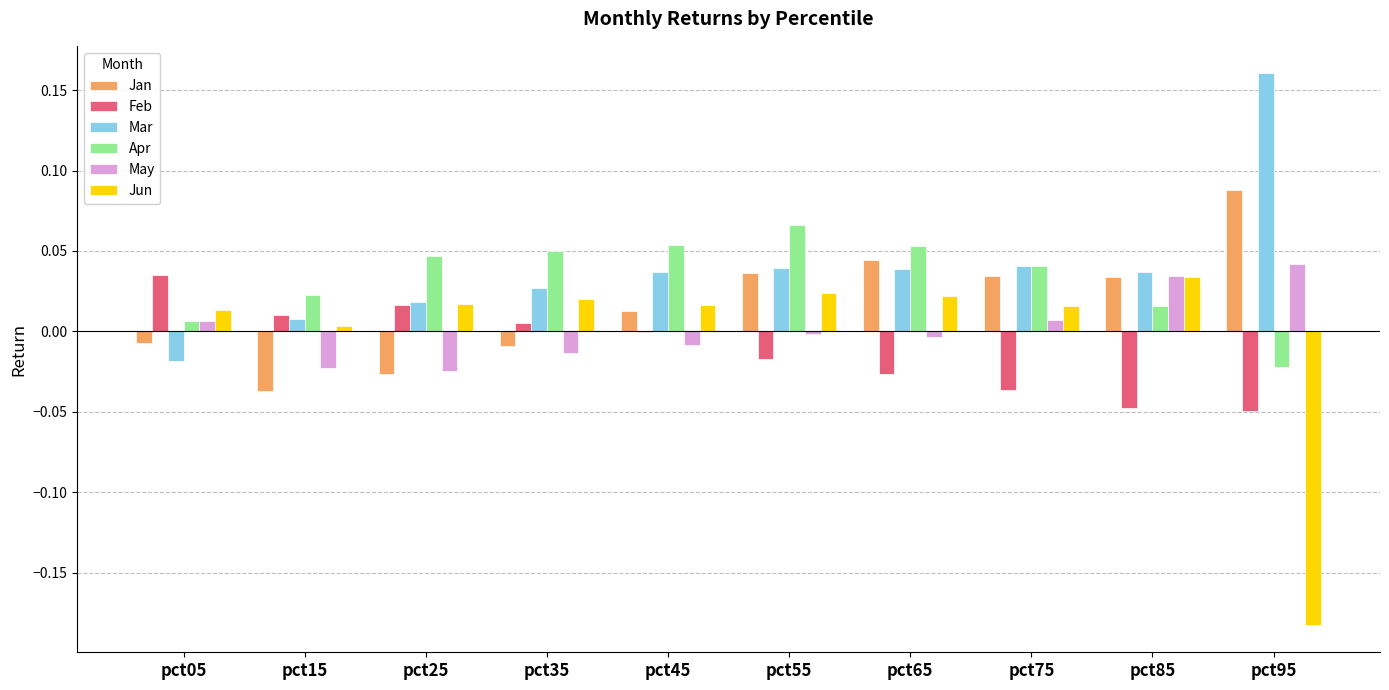

At which label does Feb reach its peak?

pct05